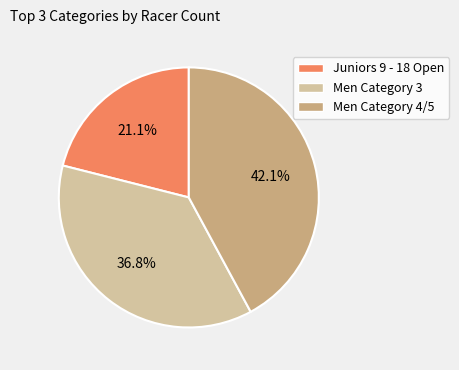

Which category has the biggest portion of the pie?

Men Category 4/5